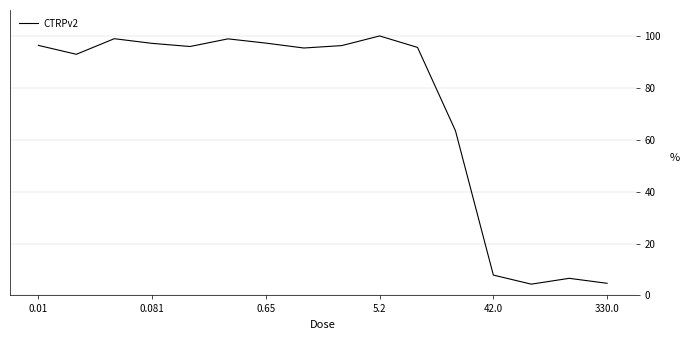

What is the greatest value displayed?

100.0